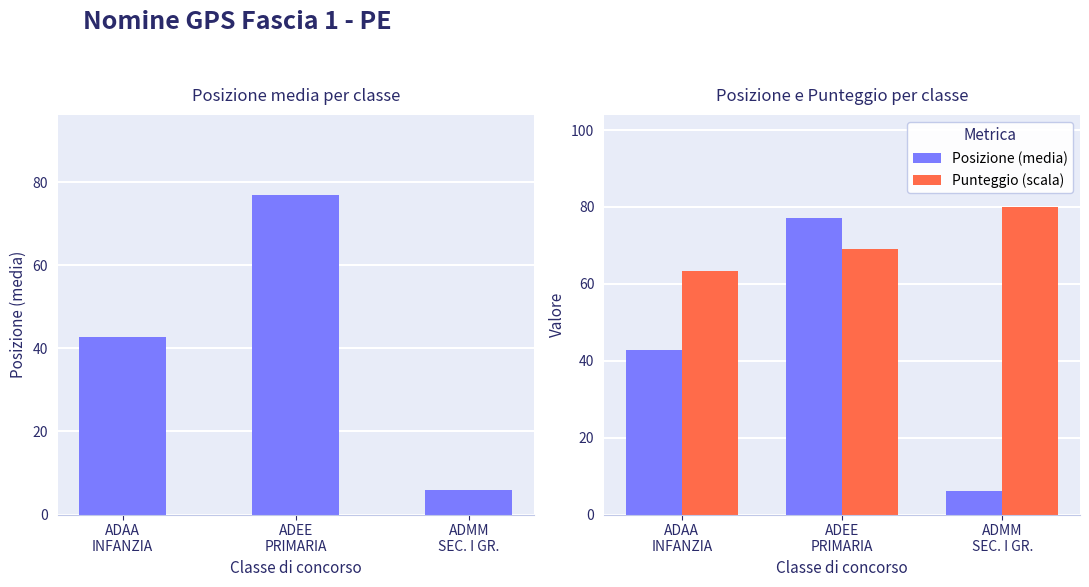

Reading right to left, extract all data points from this chart.

Posizione (media): ADMM
SEC. I GR.=6.0	ADEE
PRIMARIA=77.0	ADAA
INFANZIA=42.7
Punteggio (scala): ADMM
SEC. I GR.=80.0	ADEE
PRIMARIA=69.2	ADAA
INFANZIA=63.4